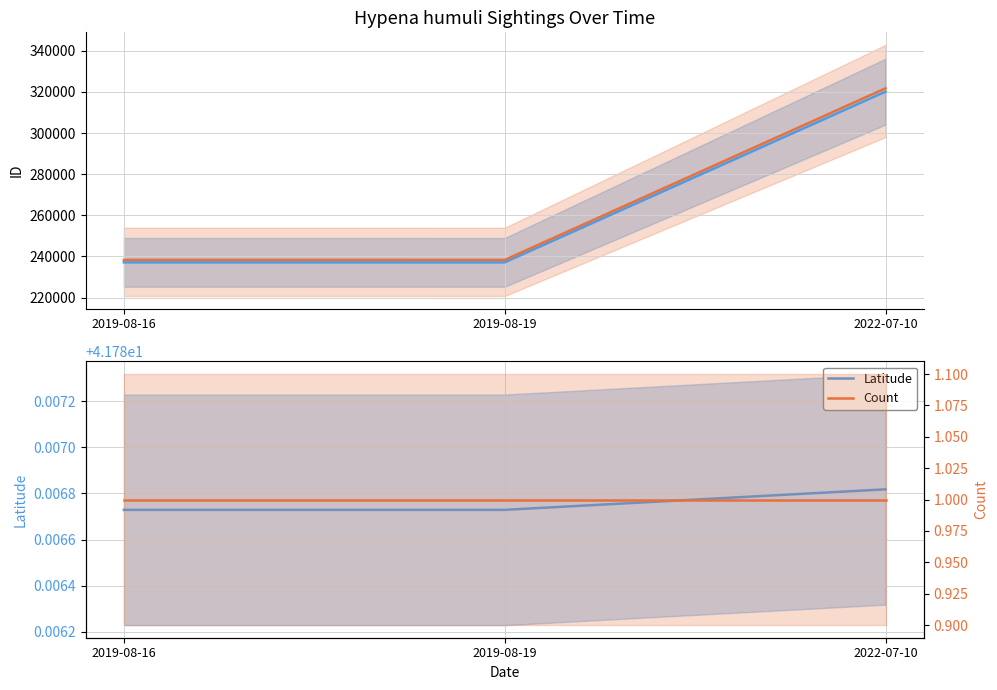

What is the average value of the ID series?

264775.0